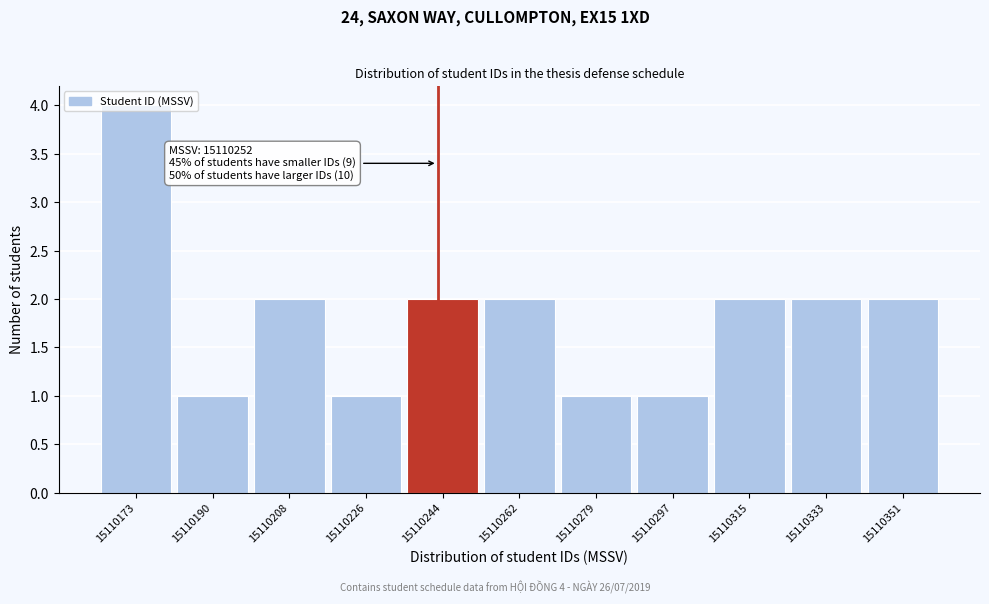

What is the approximate value at 15110173?

4